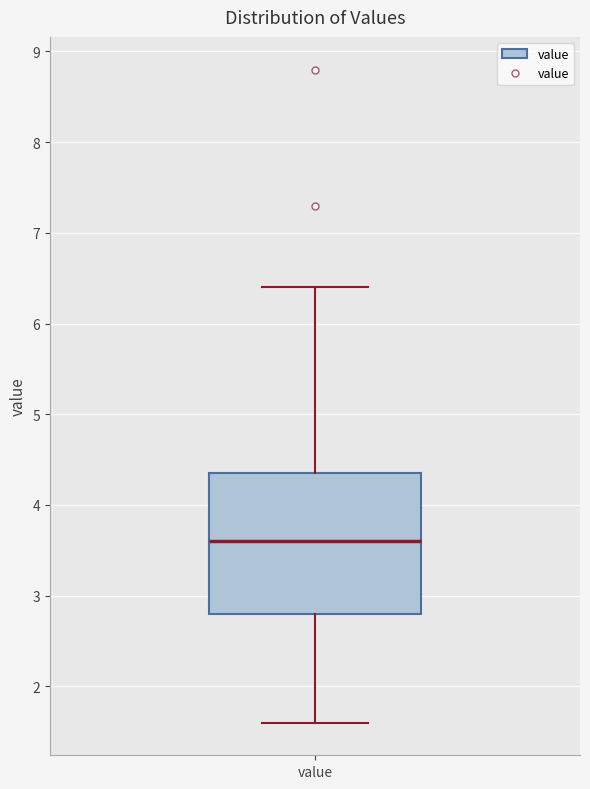

Transcribe this box plot: give where the median line is, the range the box spans, and where the two whiskers end, as read against the y-axis. The values are not printed on the chart, so give them approximately, as read against the axis.

median 3.6, box 2.8 to 4.4, whiskers 1.6 to 6.4